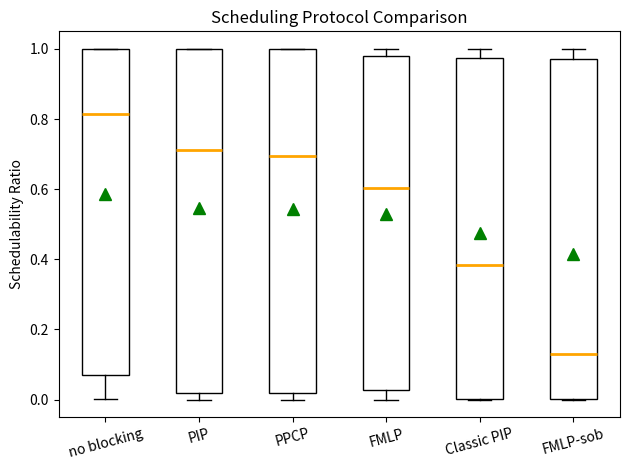

Which box has the lowest median line?

FMLP-sob